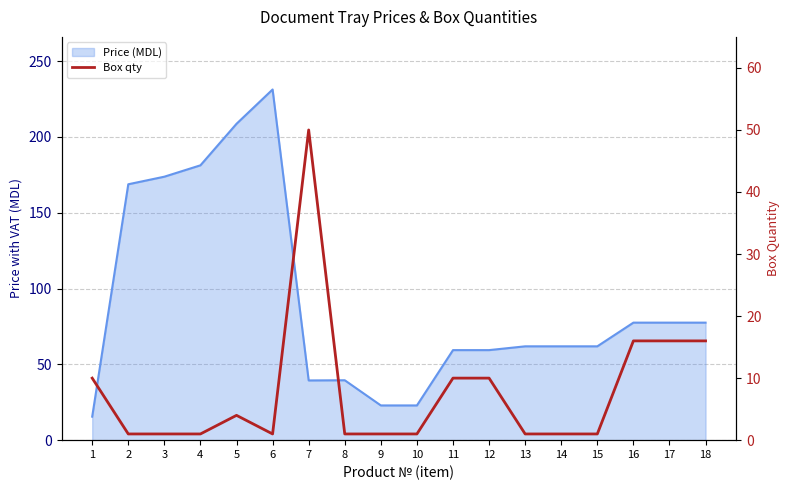

Where is the first local maximum?

5